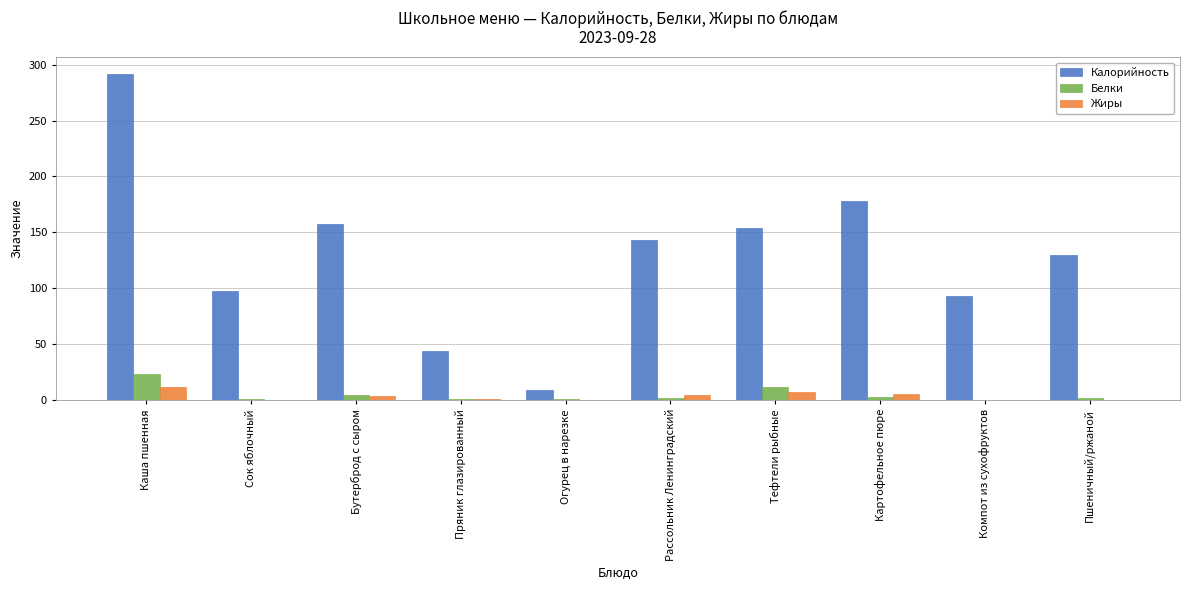

Are the bars grouped side by side (vs. stacked)?

Yes